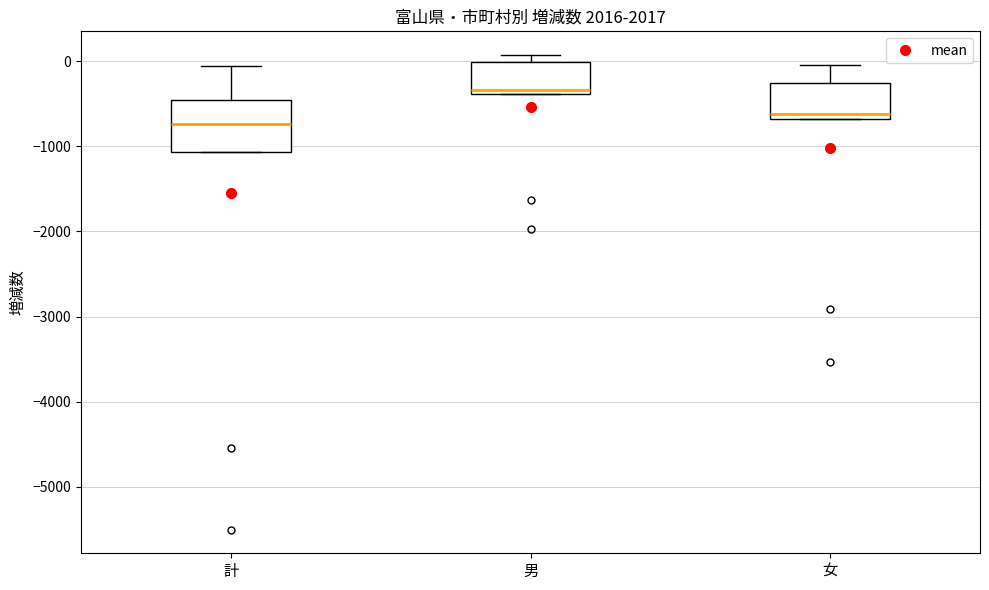

Where does the median line of the box for 男 sit on the y-axis? The values are not printed on the chart, so give them approximately, as read against the axis.

-300